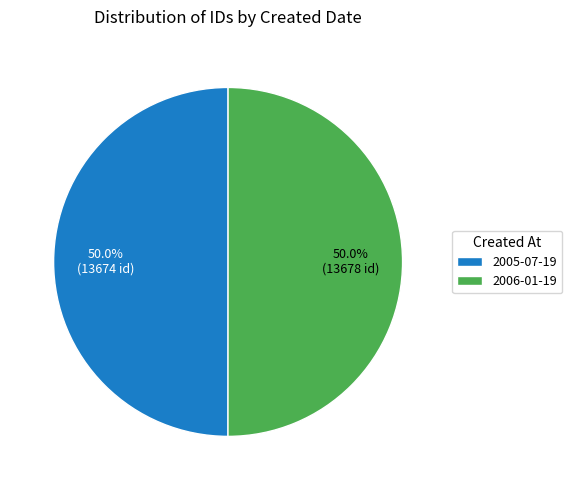

How many segments does this pie chart have?

2